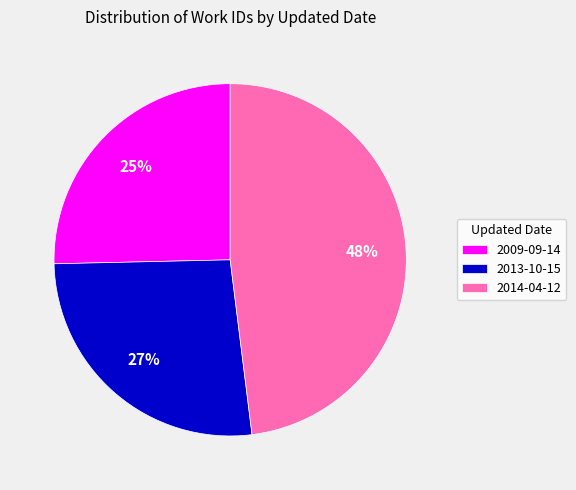

To the nearest percent, what is the difference between the 2014-04-12 and 2009-09-14 slice percentages?

23%